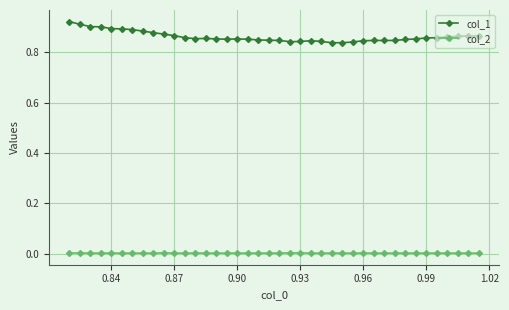

Does the chart display data point markers on the line(s)?

Yes